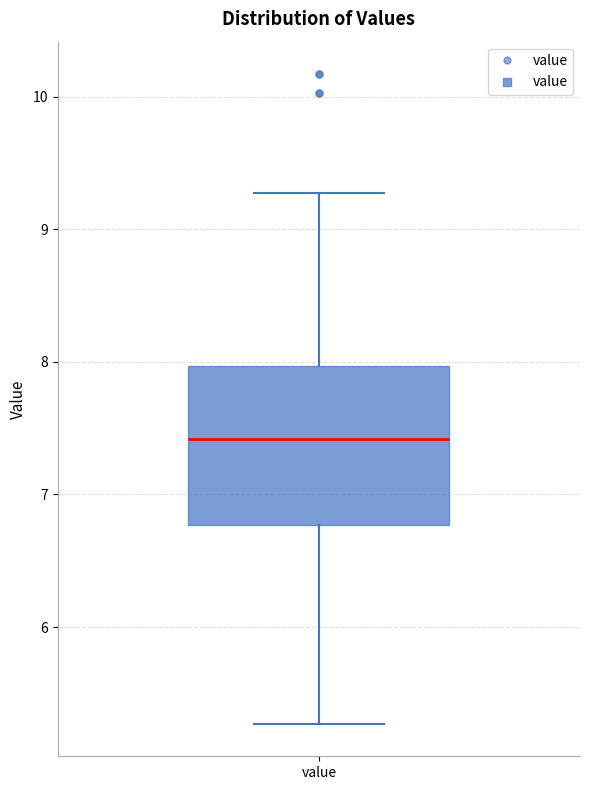

Where is the lower edge of the box for value on the y-axis? The values are not printed on the chart, so give them approximately, as read against the axis.

6.8